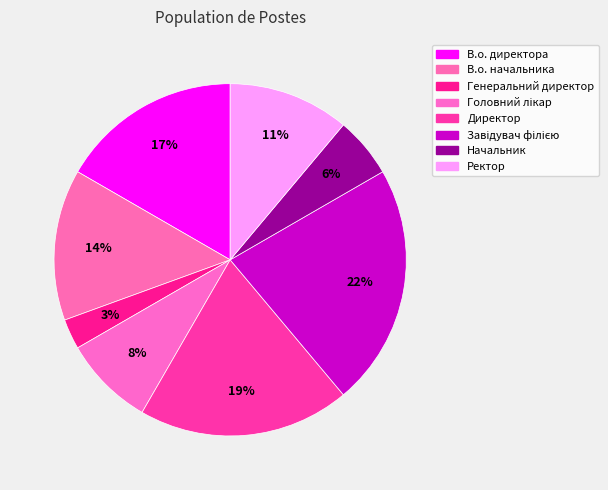

How many segments does this pie chart have?

8